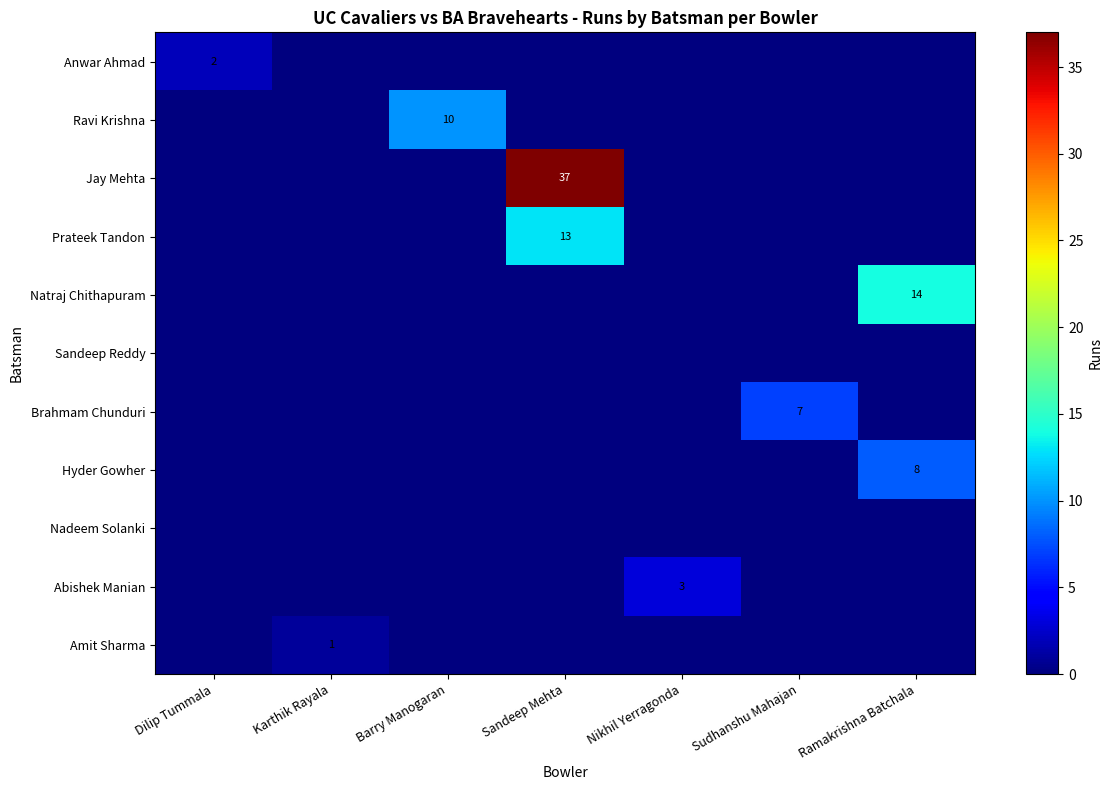

True or false: Prateek Tandon has a value of 13 at Sandeep Mehta.

True